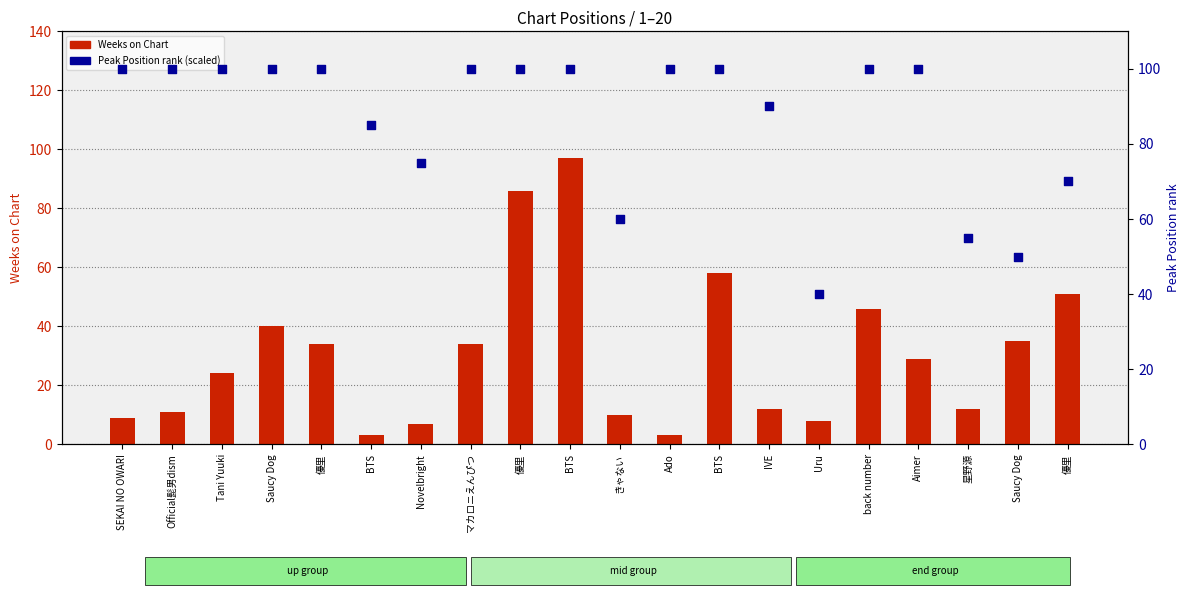

What are all the series names shown in the legend?

Weeks on Chart, Peak Position (rank %)